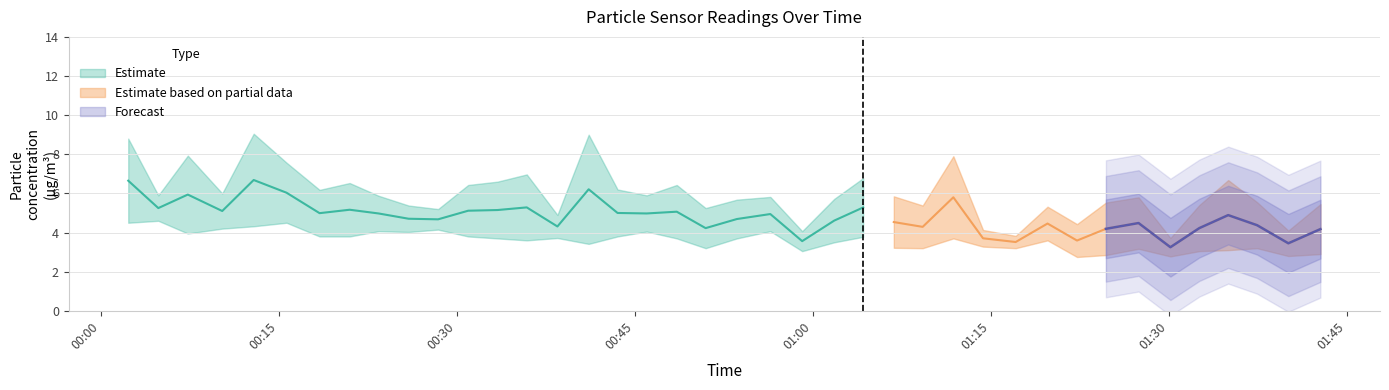

Reading left to right, list all the values displayed in this chart.

SDS_P1: 8.8	5.9	7.9	6.0	9.1	7.6	6.2	6.5	5.9	5.4	5.2	6.4	6.6	7.0	4.9	9.0	6.2	5.9	6.4	5.2	5.7	5.8	4.1	5.7	6.8	5.8	5.4	7.9	4.1	3.8	5.3	4.4	5.5	5.8	3.7	5.4	6.7	5.5	4.1	5.5
SDS_P2: 4.5	4.6	4.0	4.2	4.3	4.5	3.8	3.8	4.1	4.0	4.2	3.8	3.7	3.6	3.7	3.4	3.8	4.0	3.7	3.2	3.7	4.1	3.0	3.5	3.8	3.2	3.2	3.7	3.3	3.2	3.6	2.8	2.9	3.2	2.8	3.0	3.1	3.2	2.8	2.9